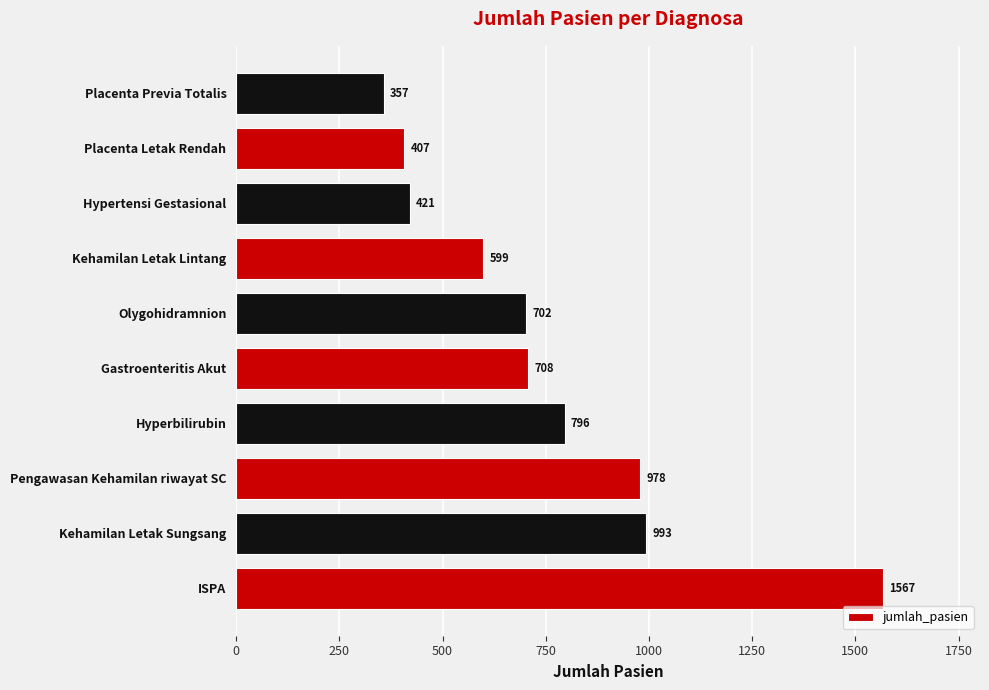

List the labels in order of value, largest first.

ISPA, Kehamilan Letak Sungsang, Pengawasan Kehamilan riwayat SC, Hyperbilirubin, Gastroenteritis Akut, Olygohidramnion, Kehamilan Letak Lintang, Hypertensi Gestasional, Placenta Letak Rendah, Placenta Previa Totalis